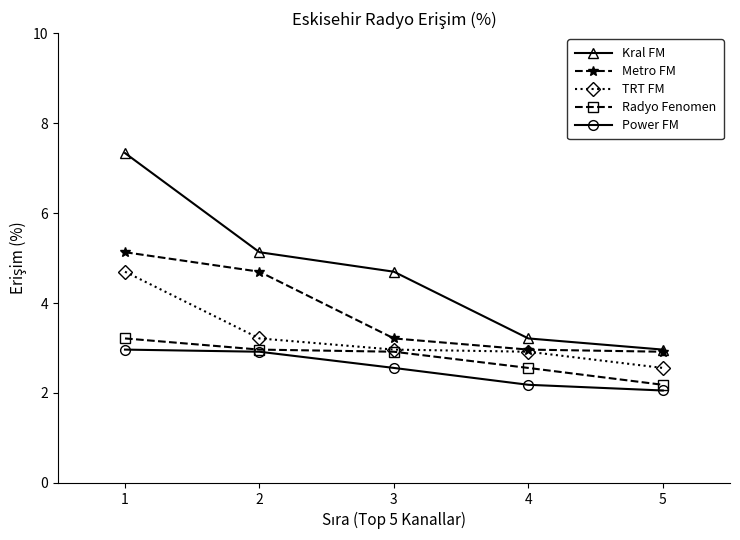

Count the number of categories in the chart.

5